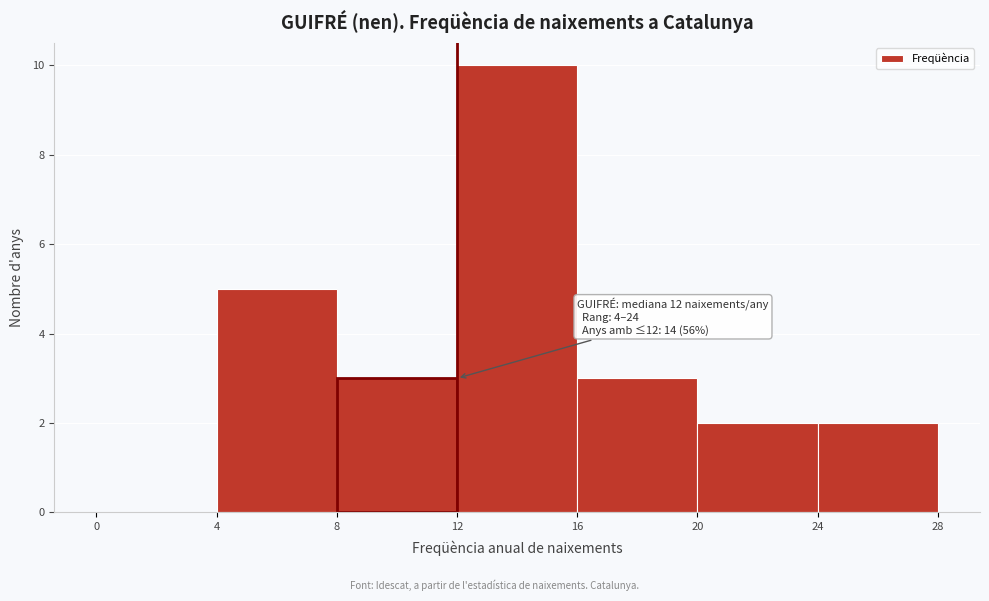

Over which range of the x-axis is the bar tallest?

12 to 16